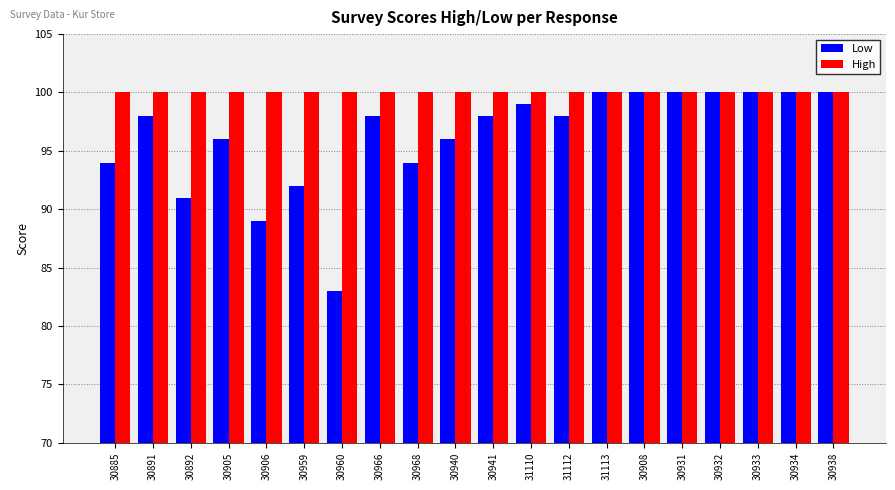

List the series in order of their overall mean, highest first.

High, Low